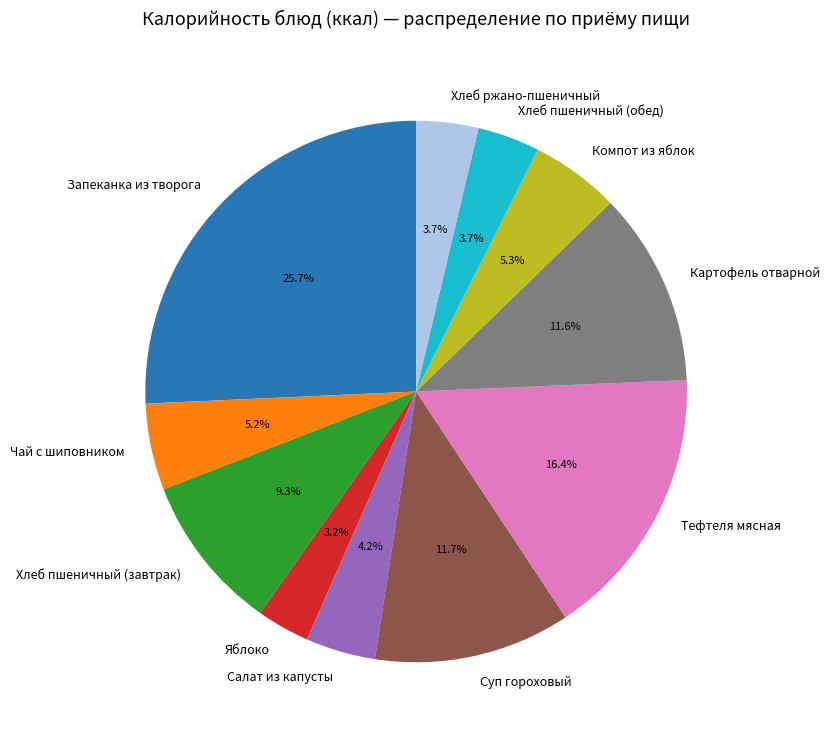

Which category has the biggest portion of the pie?

Запеканка из творога